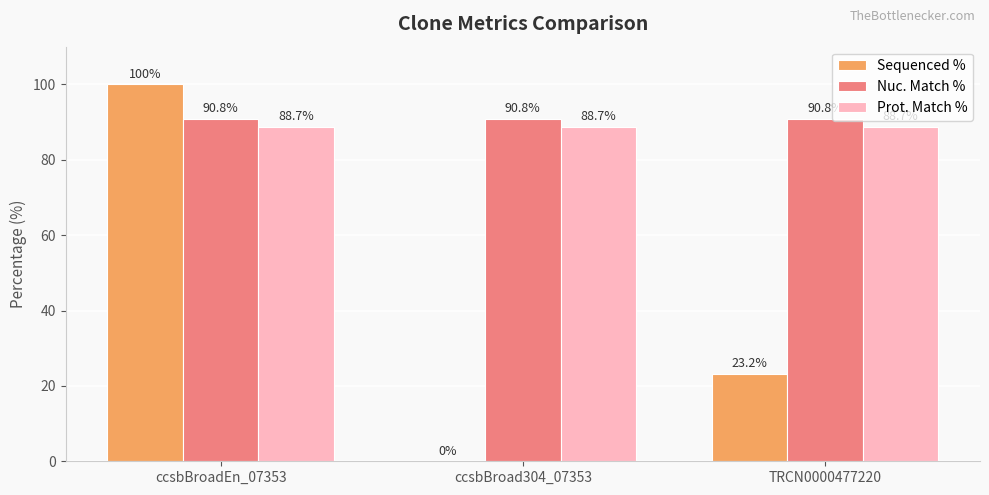

Which series has the largest range (max minus min)?

Sequenced %